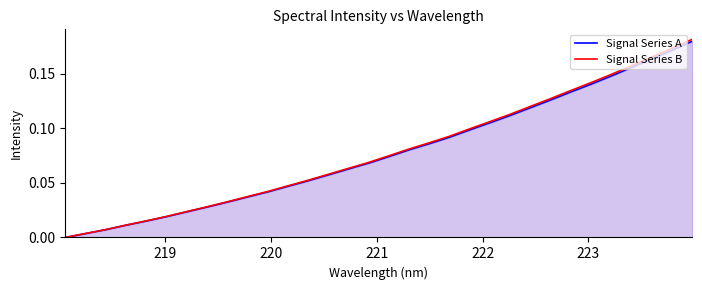

Which series has the widest spread of values?

Signal Series B